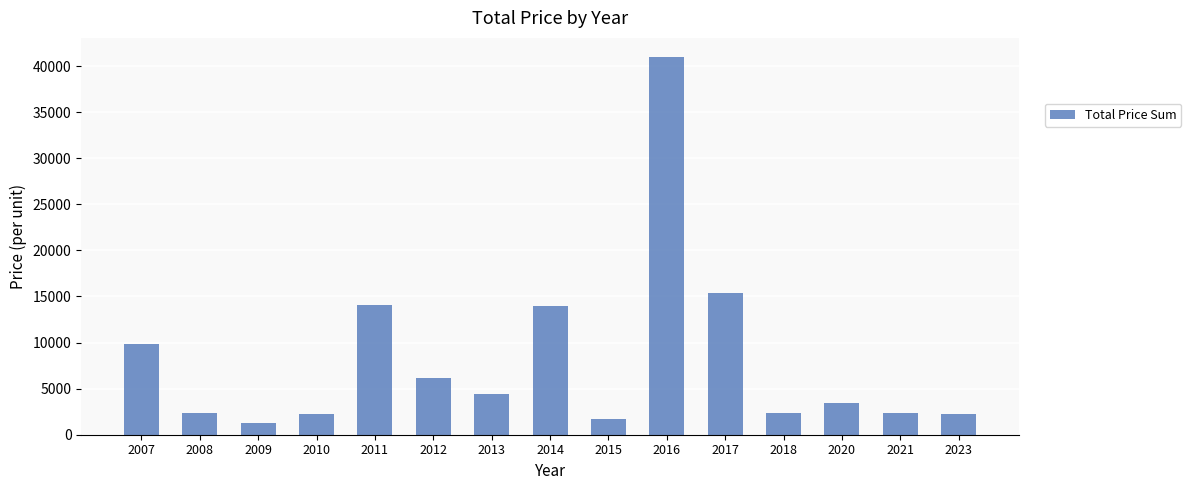

What is the change in value from 2015 to 2017?

+13650